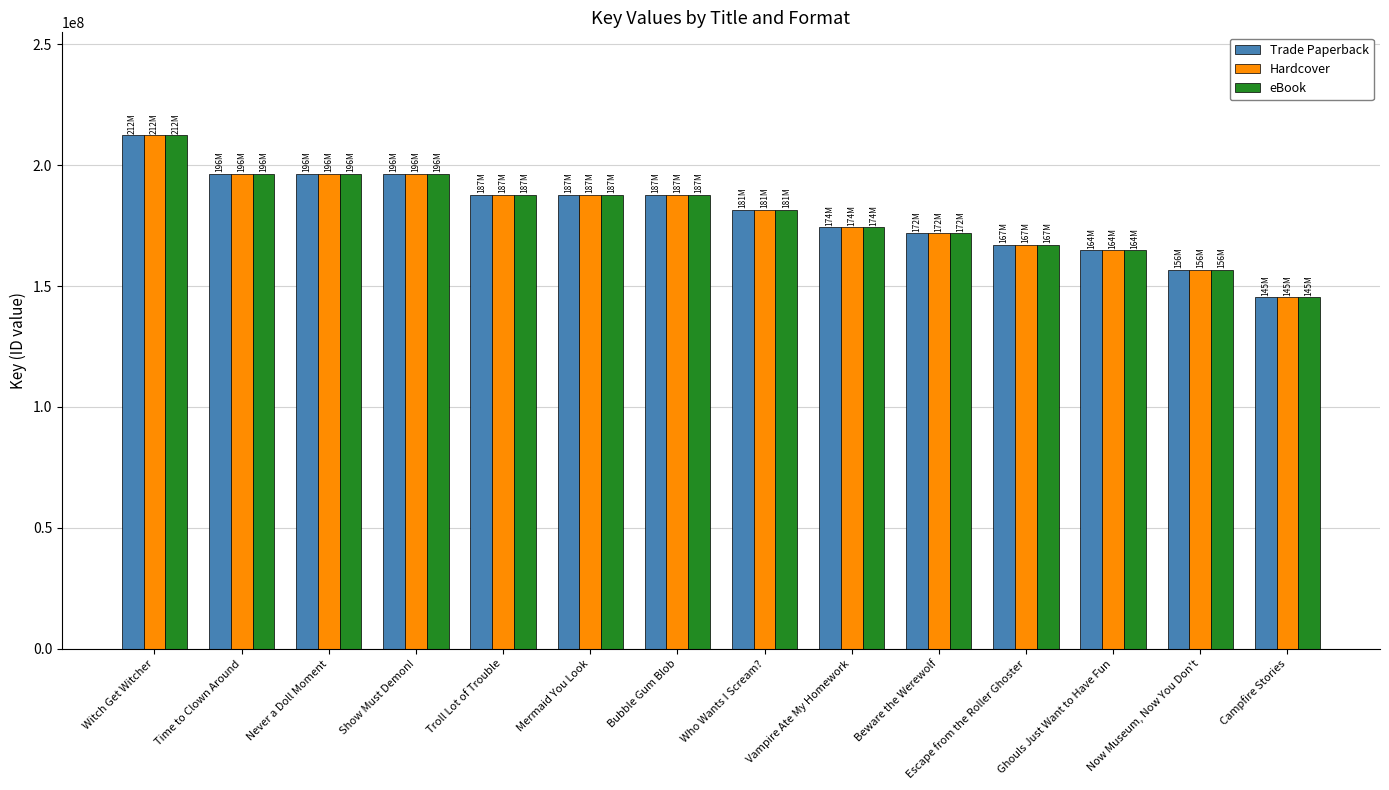

At which label does eBook reach its peak?

Witch Get Witcher